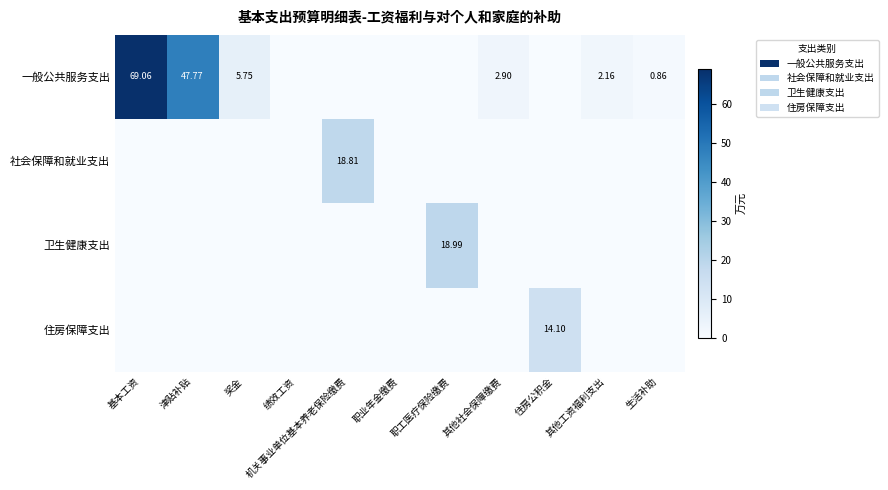

At which category is the sum across all series the highest?

基本工资